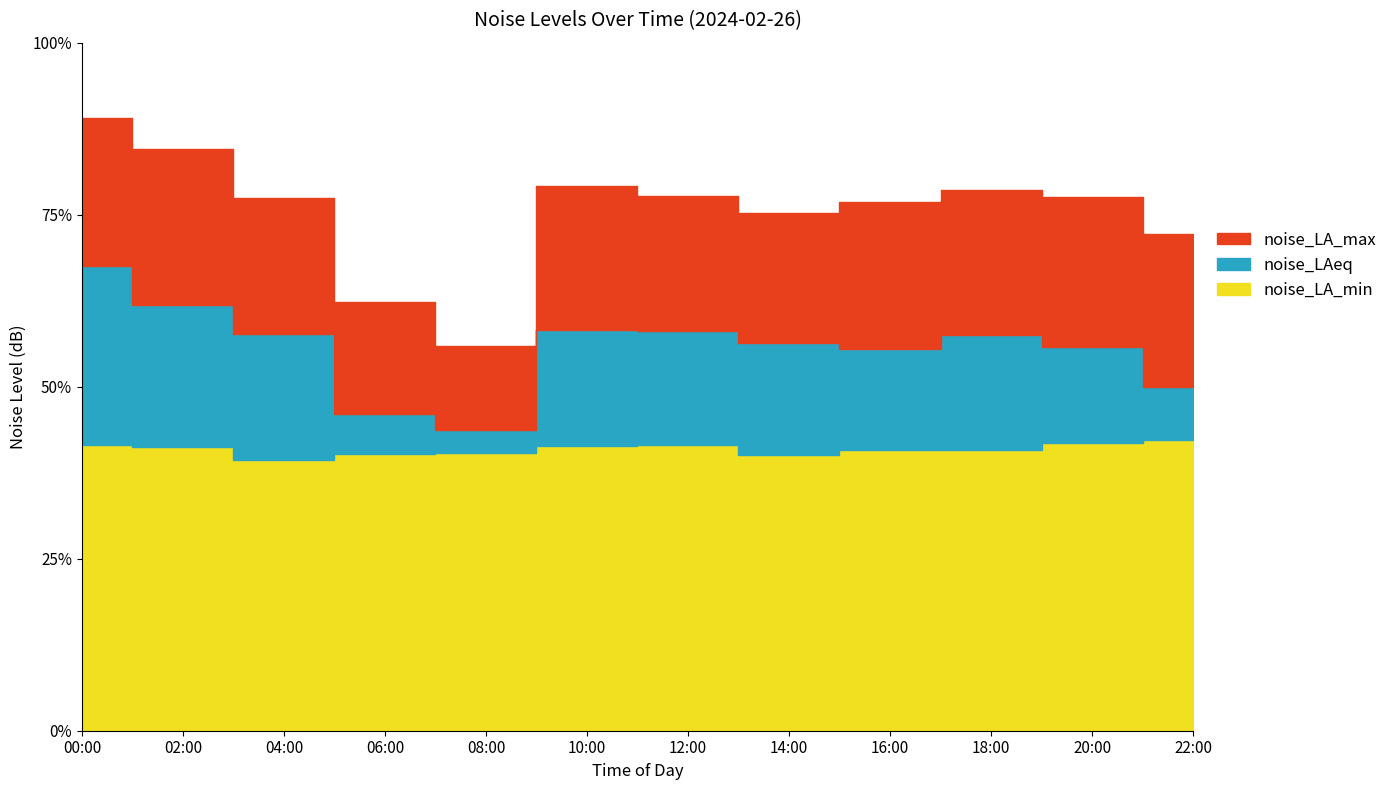

What position from the right is 20:00?

2